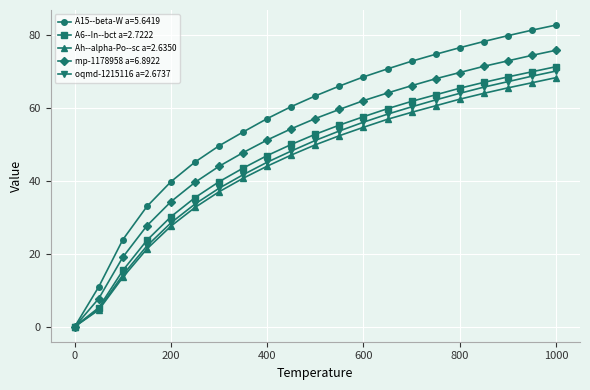

Which series has the largest range (max minus min)?

A15--beta-W a=5.6419